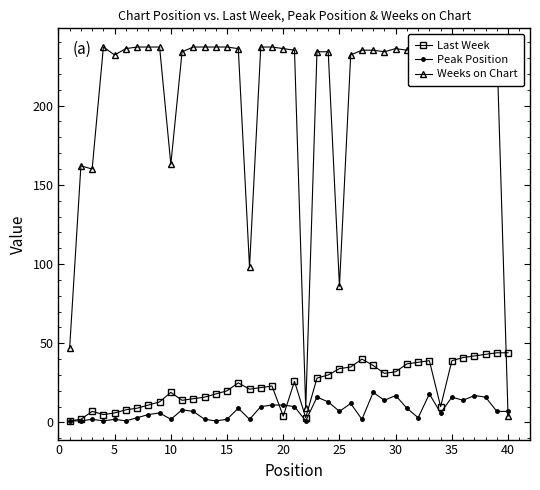

Which series has the largest range (max minus min)?

Weeks on Chart